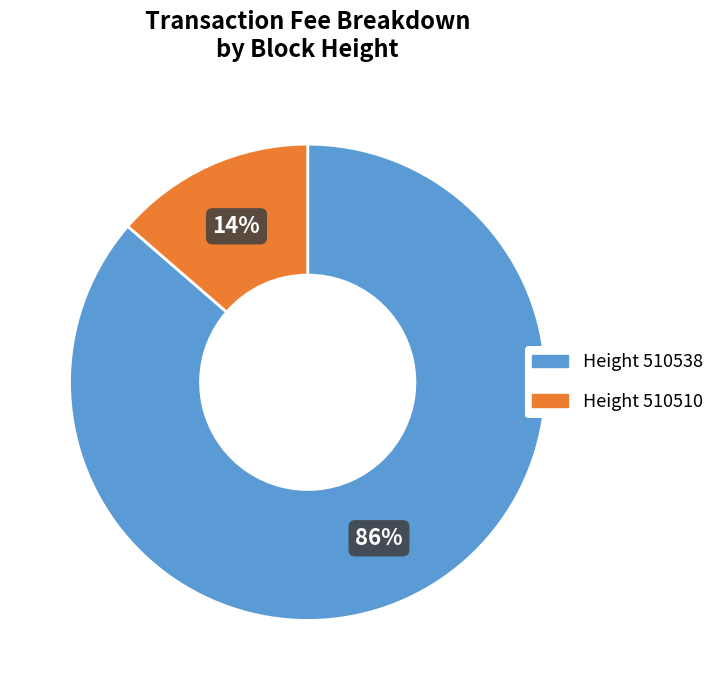

Is there any slice that represents more than half of the pie?

Yes